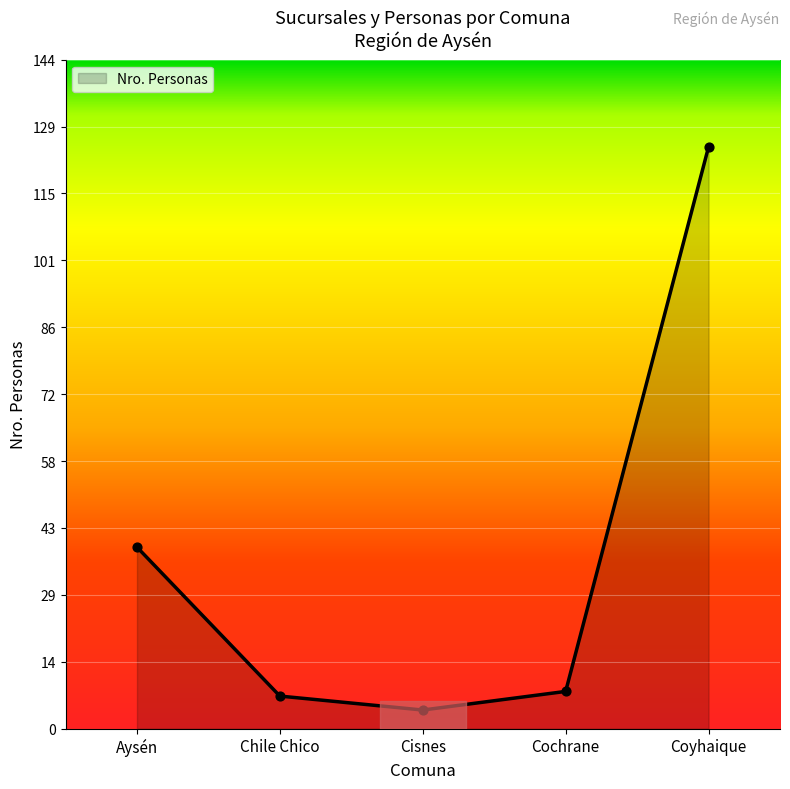

What is the ratio of the value at Coyhaique to the value at Chile Chico?

17.9